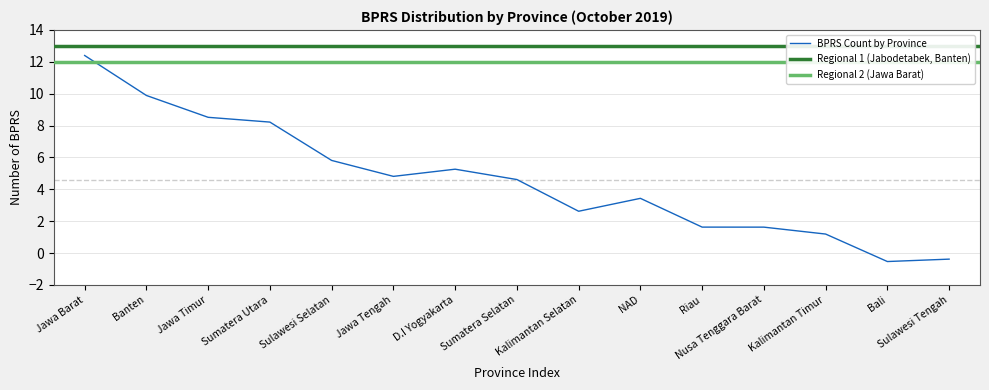

Reading left to right, what are all the values shown in this chart?

Jawa Barat=12.4	Banten=9.9	Jawa Timur=8.5	Sumatera Utara=8.2	Sulawesi Selatan=5.8	Jawa Tengah=4.8	D.I Yogyakarta=5.3	Sumatera Selatan=4.6	Kalimantan Selatan=2.6	NAD=3.4	Riau=1.6	Nusa Tenggara Barat=1.6	Kalimantan Timur=1.2	Bali=-0.5	Sulawesi Tengah=-0.4